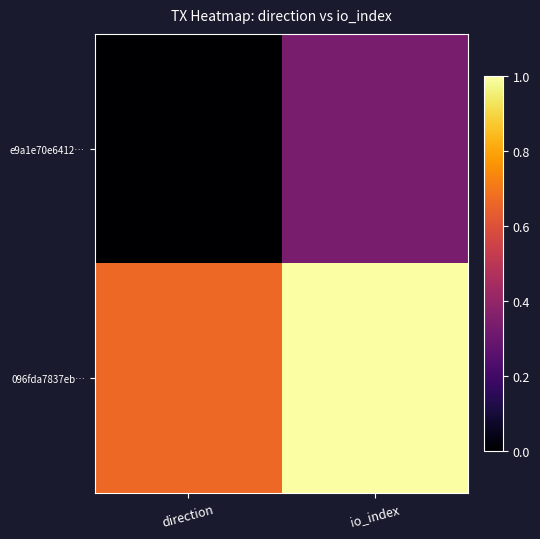

How many data points does each series have?

2